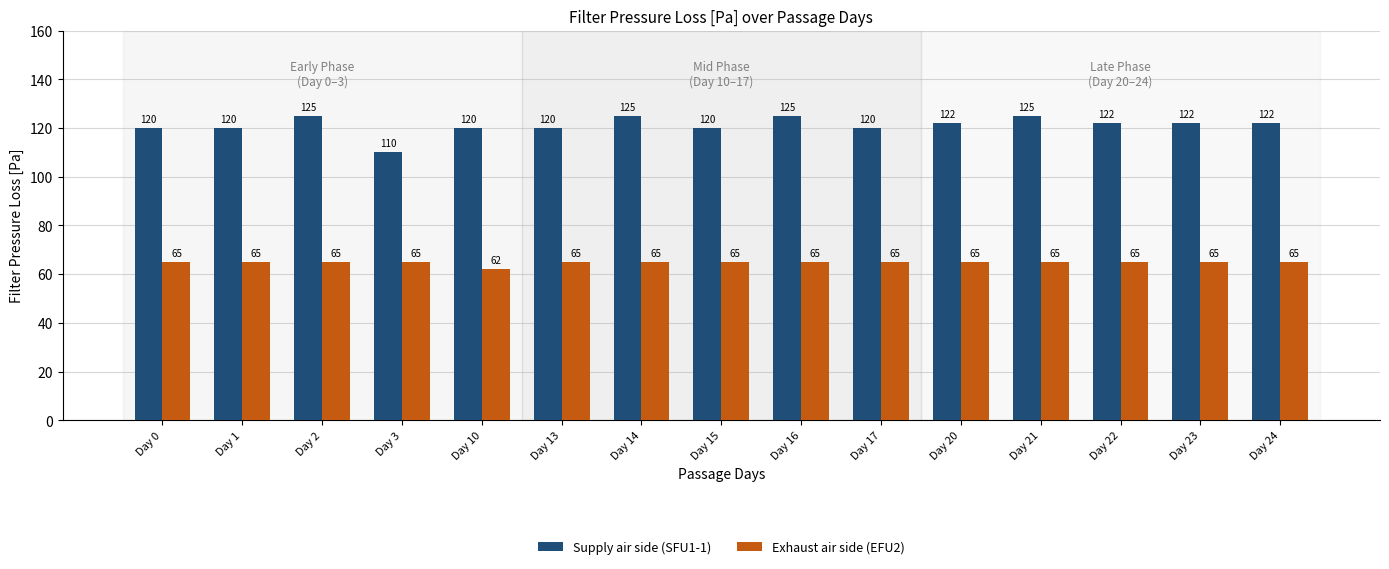

What are all the series names shown in the legend?

Supply air side (SFU1-1), Exhaust air side (EFU2)